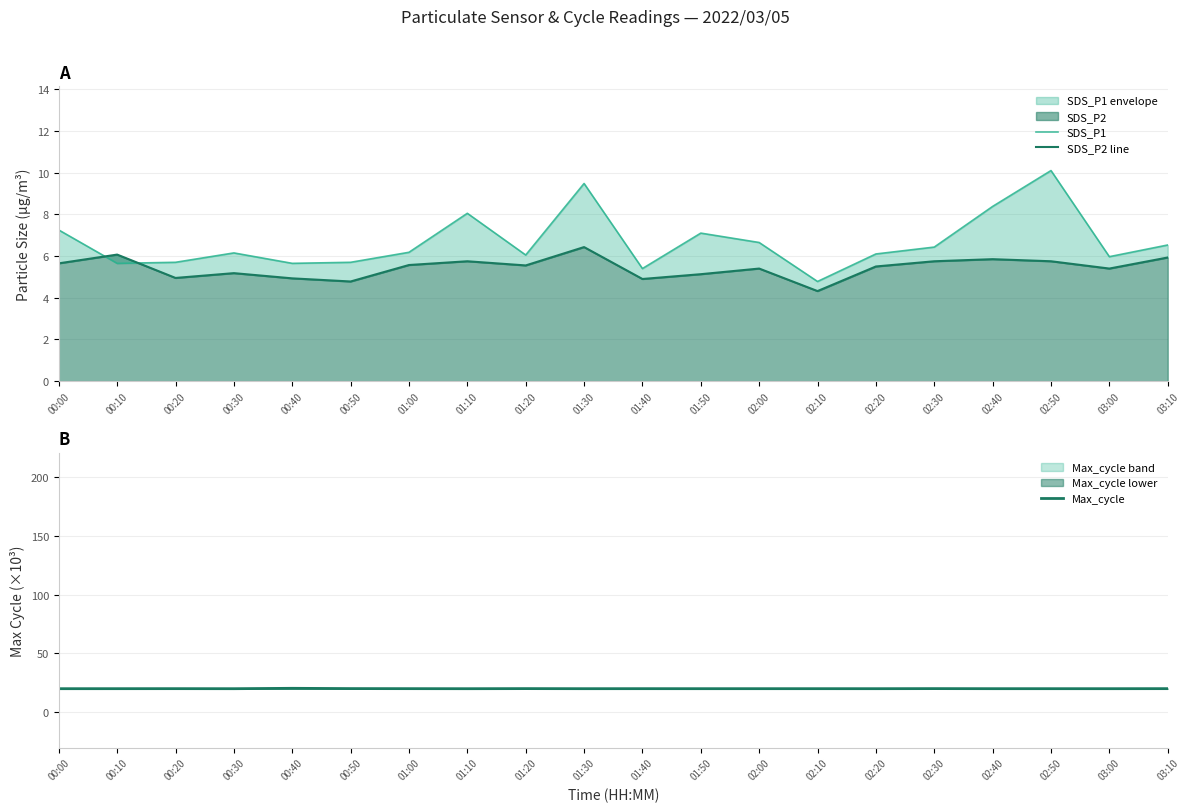

What is the total value across all series at 00:20?

30.7